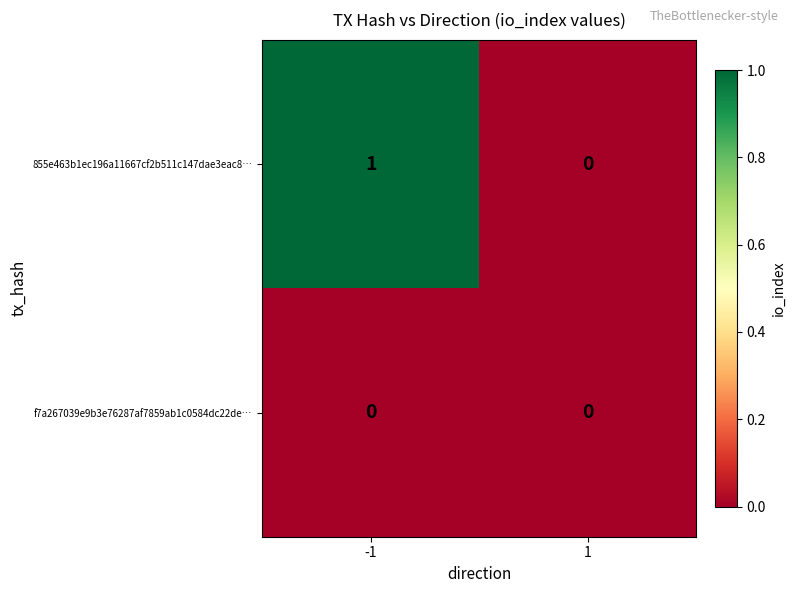

Which series has the widest spread of values?

855e463b1ec196a11667cf2b511c147dae3eac8…